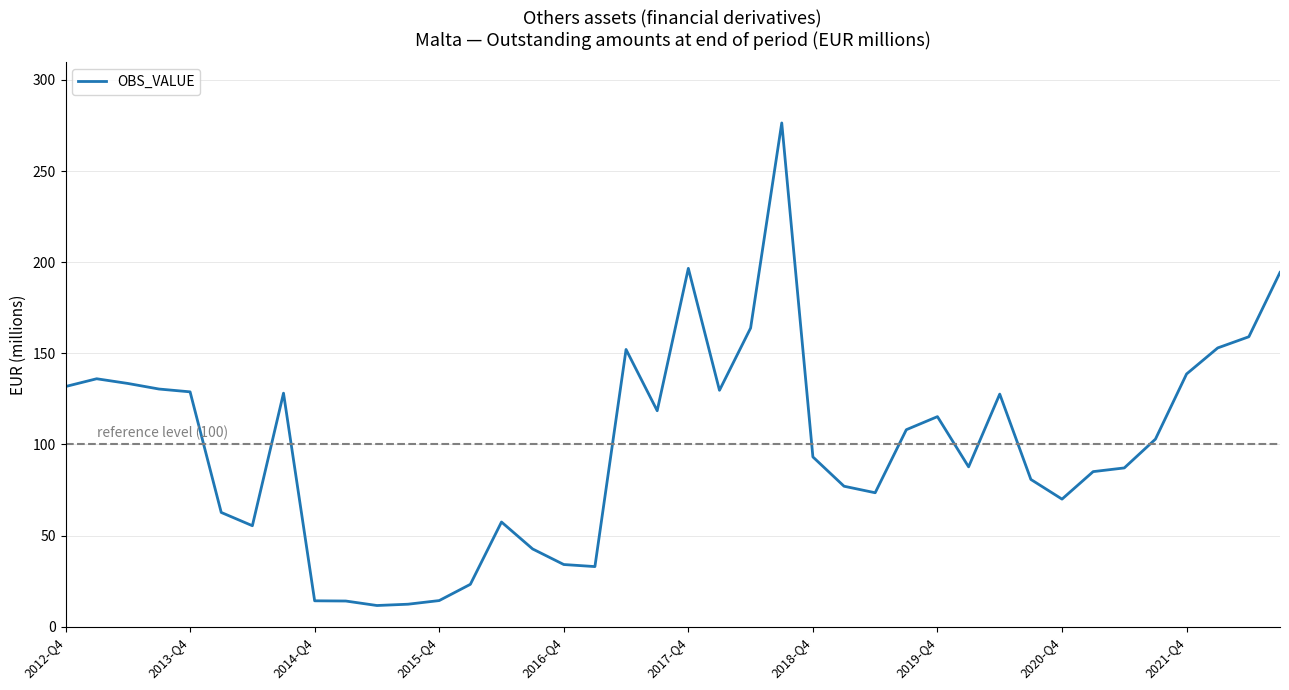

What is the smallest value displayed?

11.6